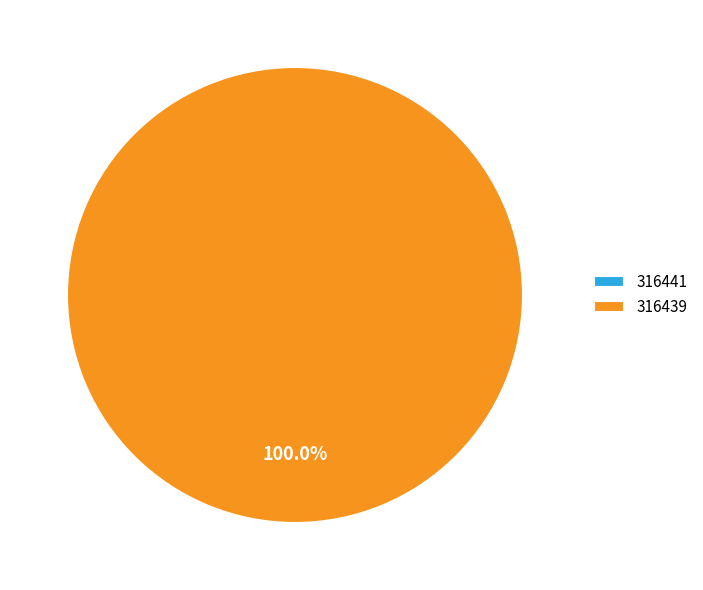

To the nearest percent, what is the average slice percentage?

50%